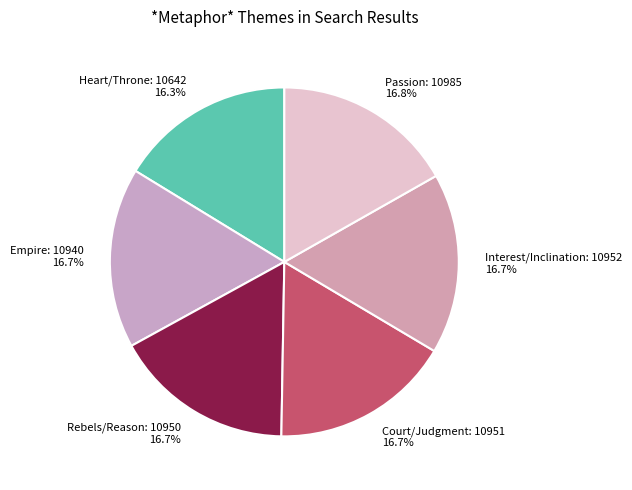

How many slices are in this pie chart?

6